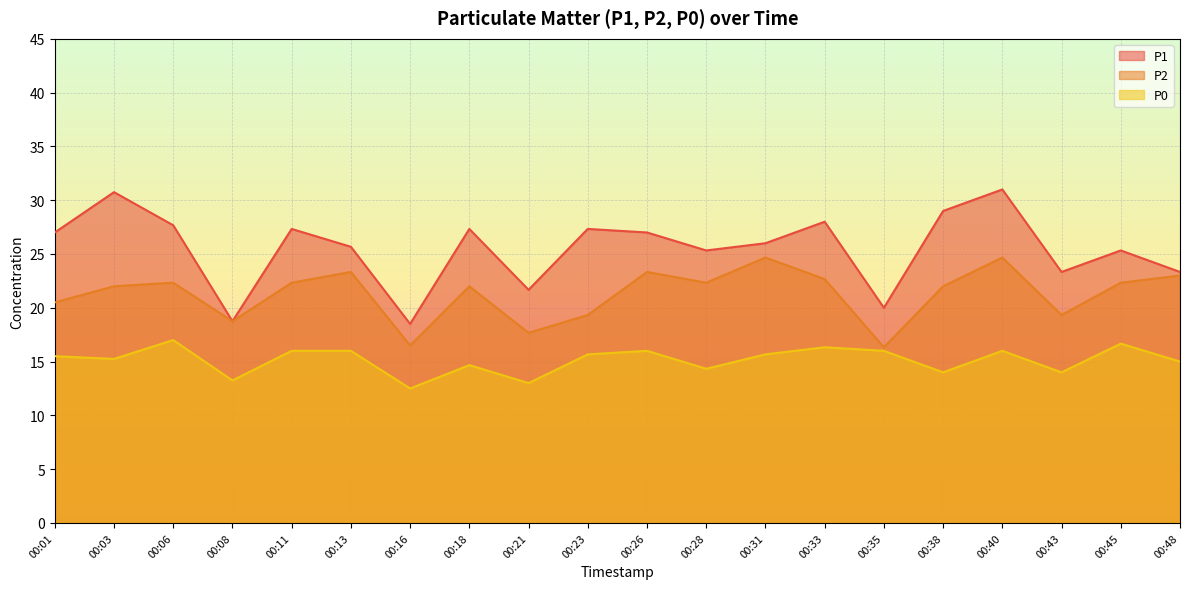

What is the maximum value shown in the chart?

31.0